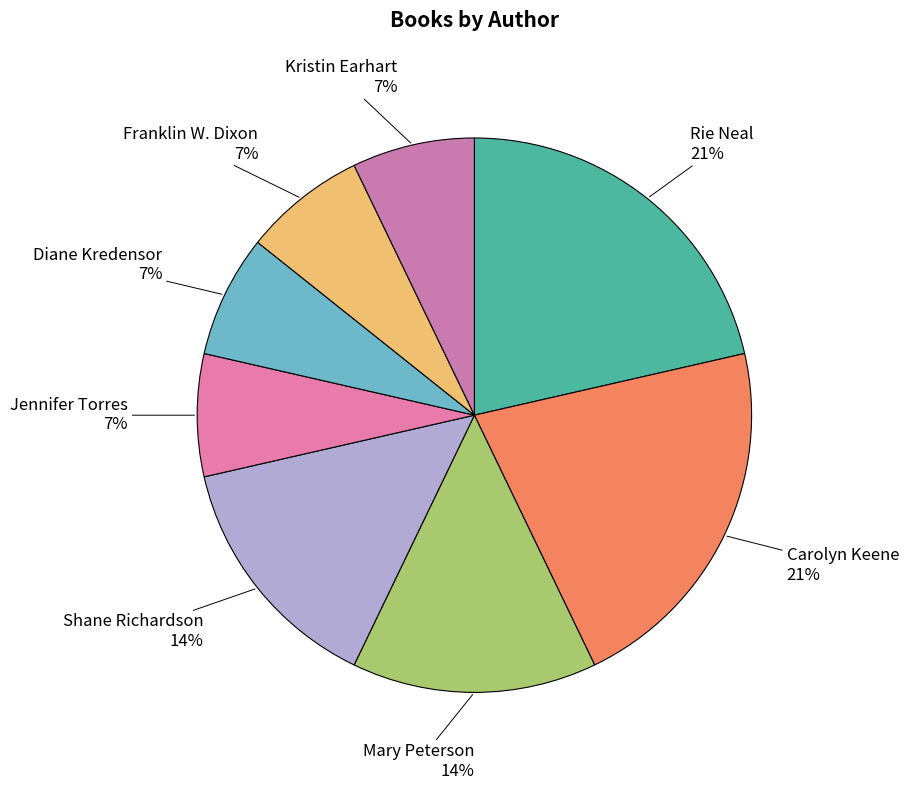

To the nearest percent, what is the average slice percentage?

12%